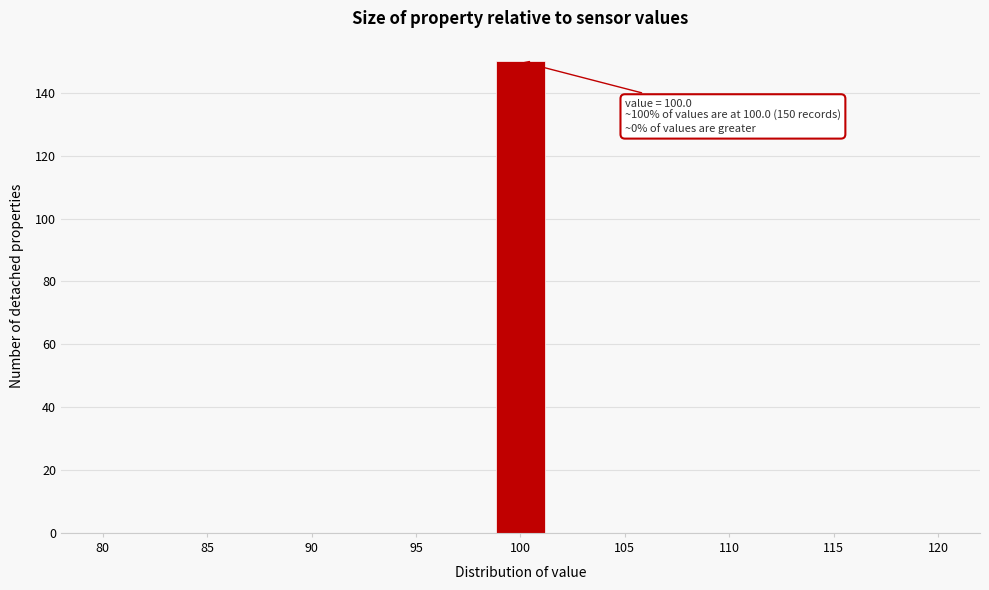

Which range on the x-axis has the tallest bar?

99.0 to 101.0